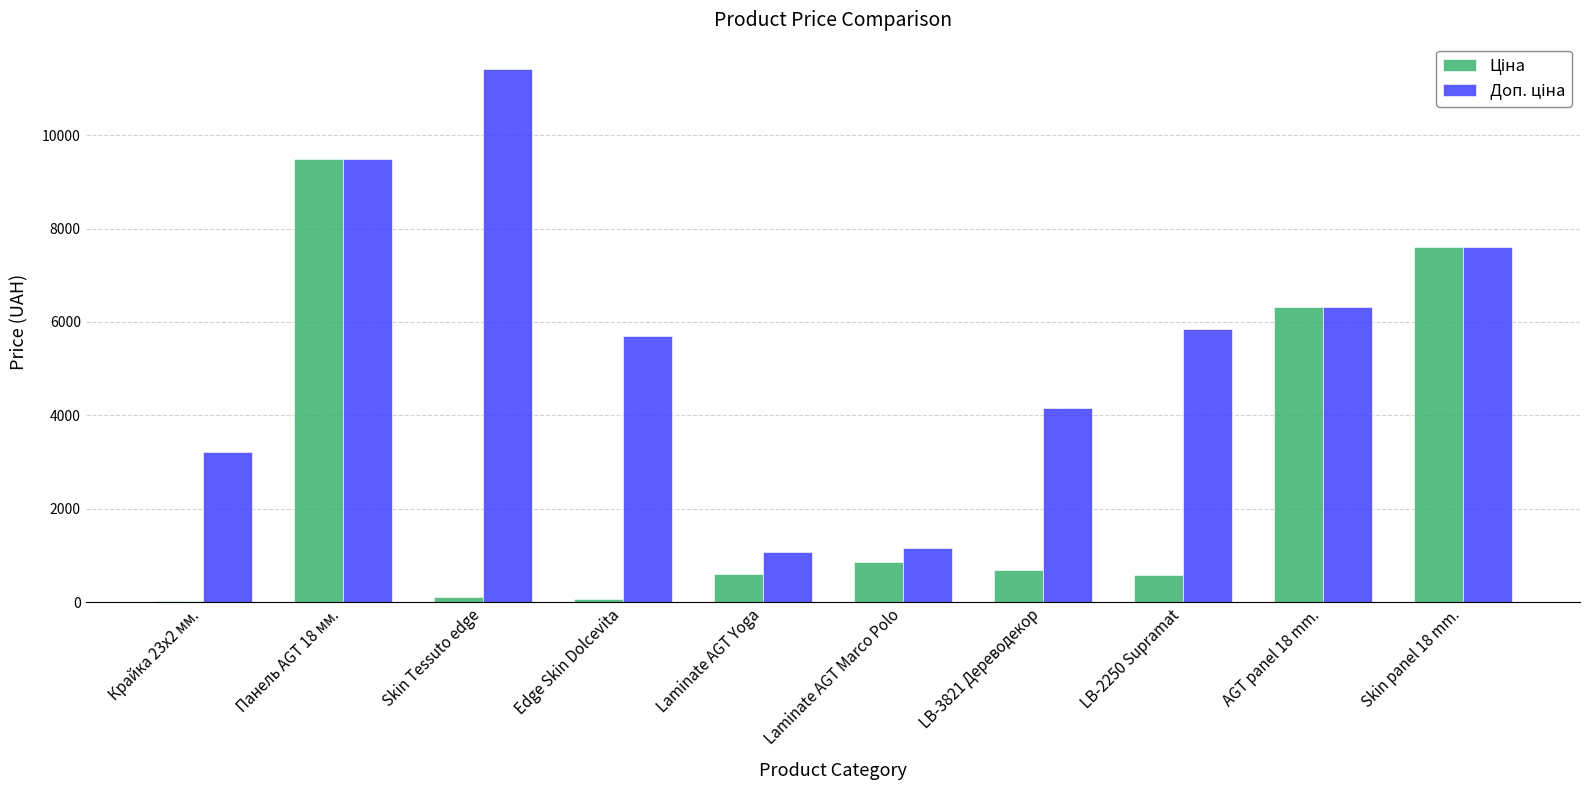

At which category does the chart reach its peak across all series?

Skin Tessuto edge